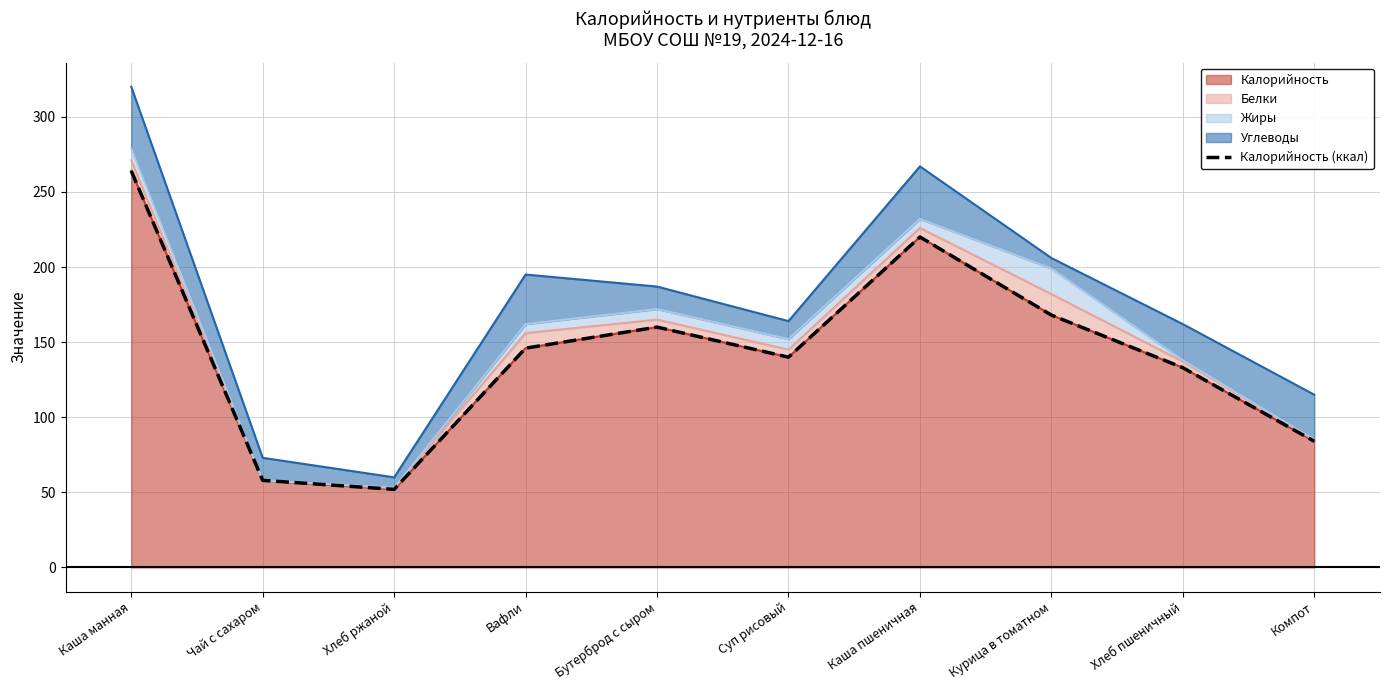

Reading left to right, extract all data points from this chart.

Каша манная=264	Чай с сахаром=58	Хлеб ржаной=52	Вафли=146	Бутерброд с сыром=160	Суп рисовый=140	Каша пшеничная=220	Курица в томатном=168	Хлеб пшеничный=133	Компот=84